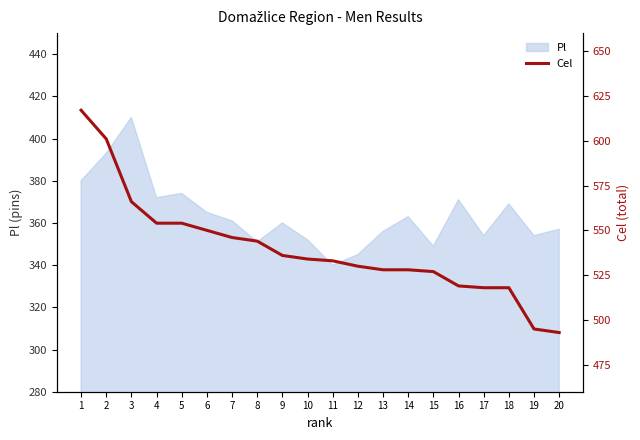

The chart shows a value of 803 at 20. True or false?

False